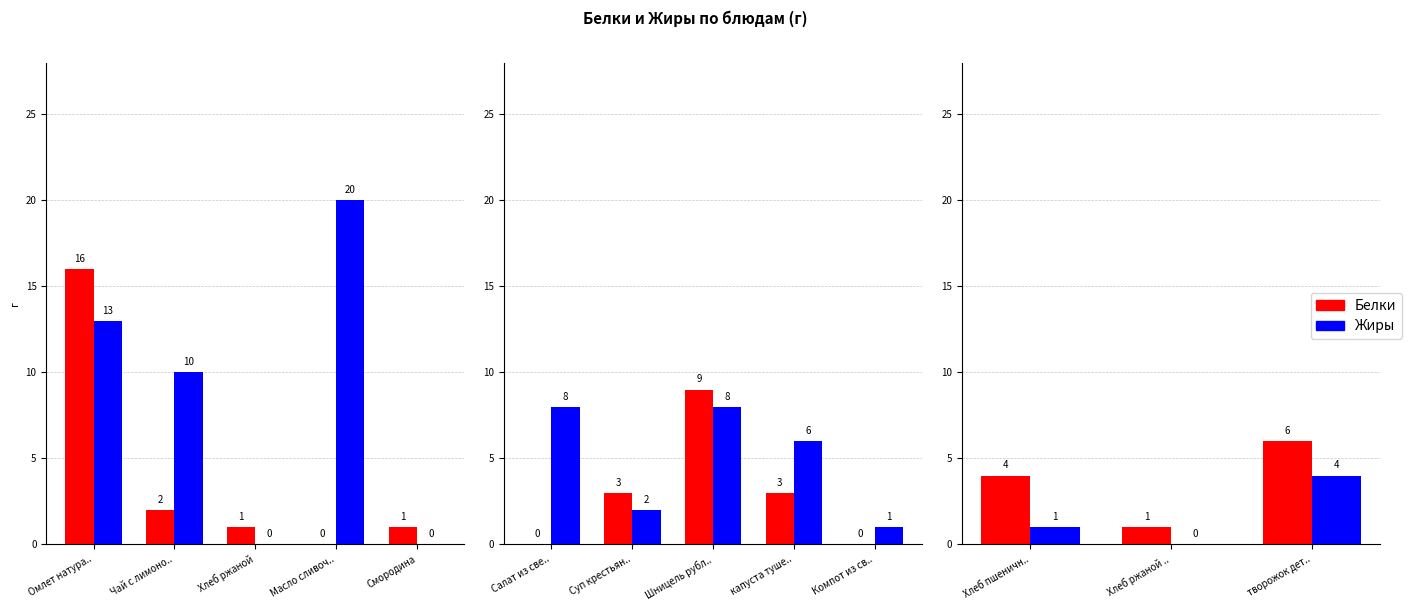

True or false: Белки has a value of 2 at Хлеб ржаной ...

False